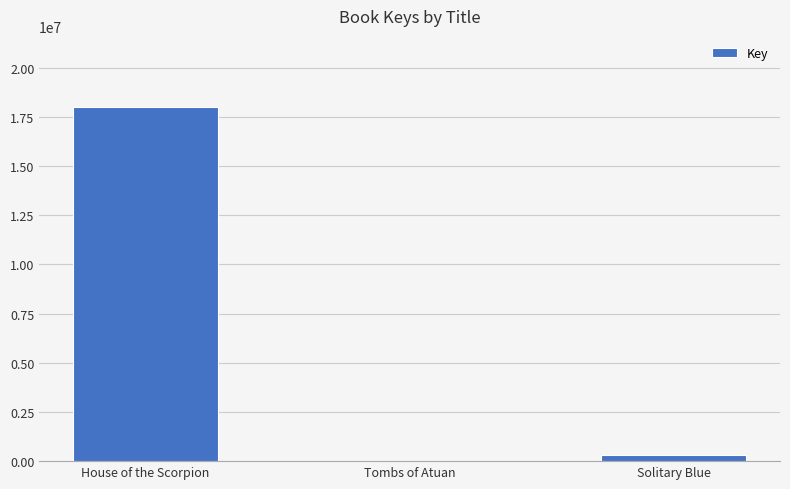

What is the sum of all values?

18356611